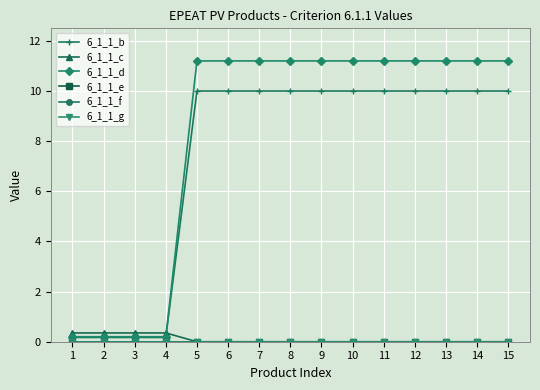

Reading right to left, list all the values displayed in this chart.

6_1_1_b: 10.0	10.0	10.0	10.0	10.0	10.0	10.0	10.0	10.0	10.0	10.0	0.2	0.2	0.2	0.2
6_1_1_c: 0.0	0.0	0.0	0.0	0.0	0.0	0.0	0.0	0.0	0.0	0.0	0.3	0.3	0.3	0.3
6_1_1_d: 11.2	11.2	11.2	11.2	11.2	11.2	11.2	11.2	11.2	11.2	11.2	0.2	0.2	0.2	0.2
6_1_1_e: 0.0	0.0	0.0	0.0	0.0	0.0	0.0	0.0	0.0	0.0	0.0	0.0	0.0	0.0	0.0
6_1_1_f: 0.0	0.0	0.0	0.0	0.0	0.0	0.0	0.0	0.0	0.0	0.0	0.0	0.0	0.0	0.0
6_1_1_g: 0.0	0.0	0.0	0.0	0.0	0.0	0.0	0.0	0.0	0.0	0.0	0.0	0.0	0.0	0.0